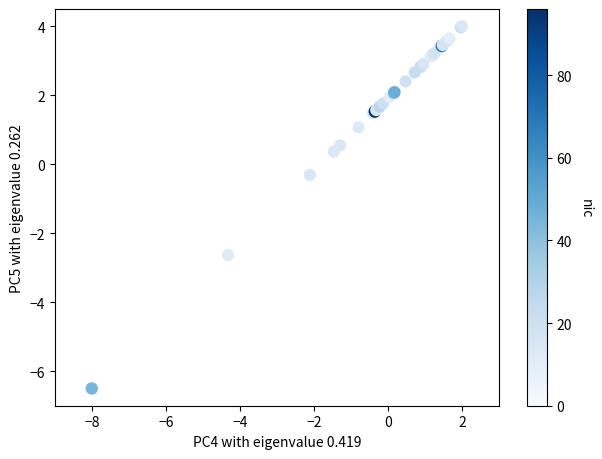

What Y value in the scatter plot is closest to -1?

-0.3